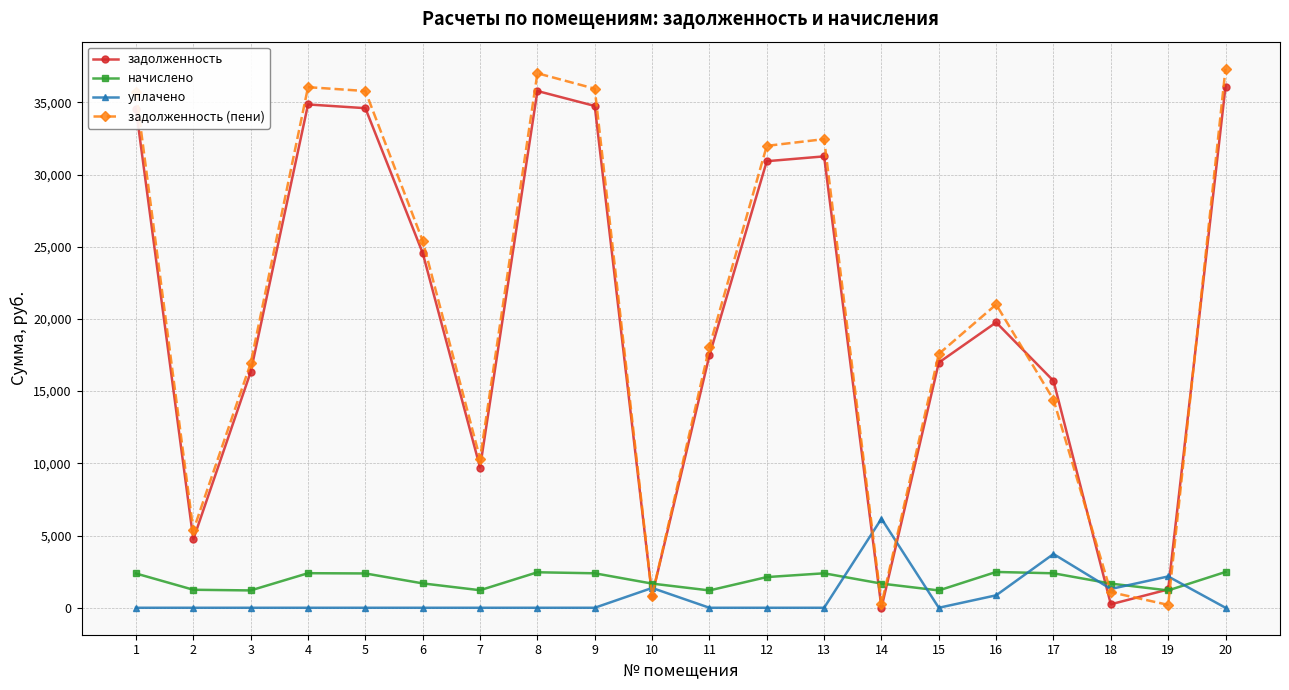

Which series has the widest spread of values?

задолженность (пени)